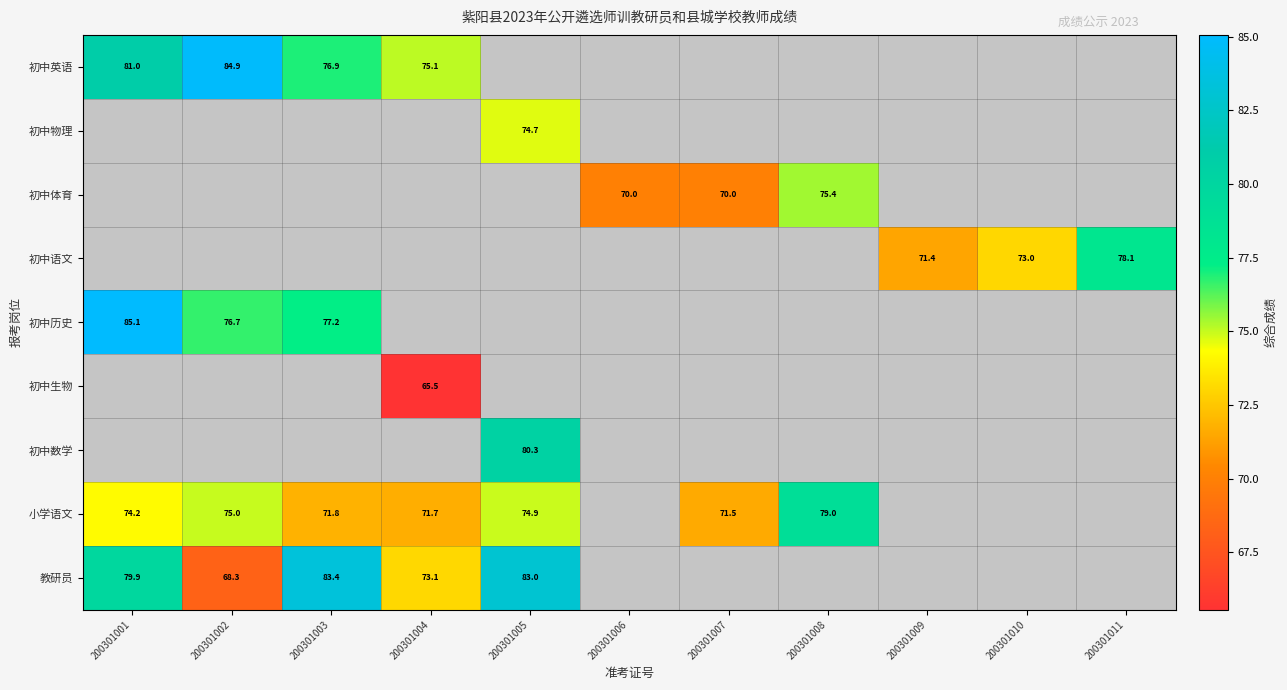

At how many categories does at least one series exceed 84?

2